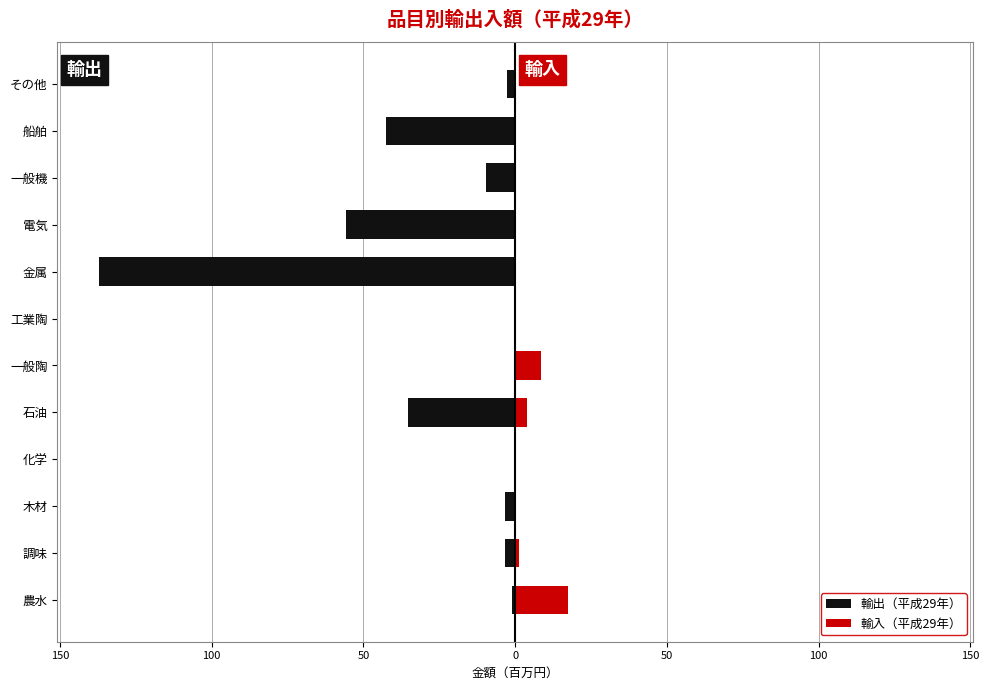

At 電気, list the series in order from smallest to largest.

輸出（平成29年）, 輸入（平成29年）